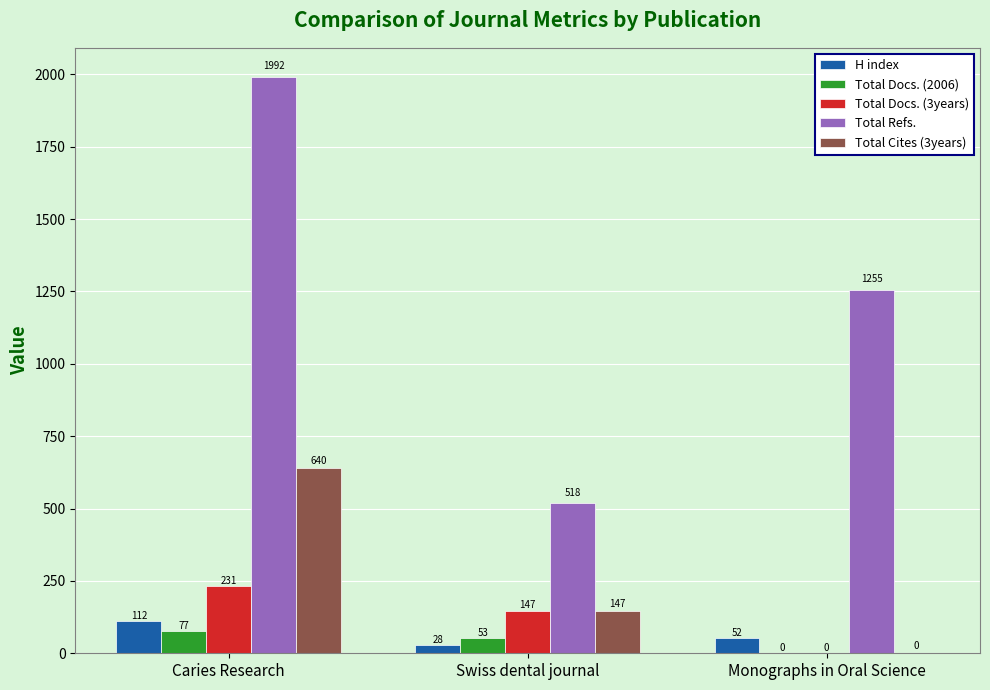

What is the maximum value for H index?

112